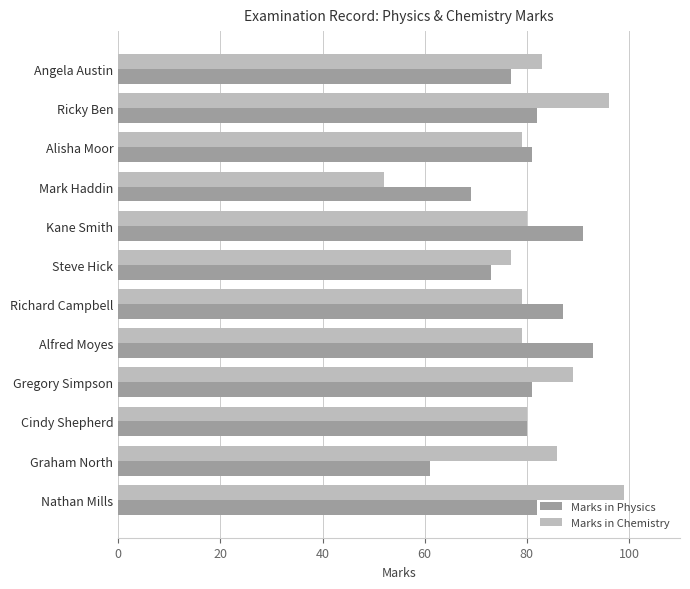

What is the approximate value of Marks in Chemistry at Steve Hick, to the nearest 10?

80